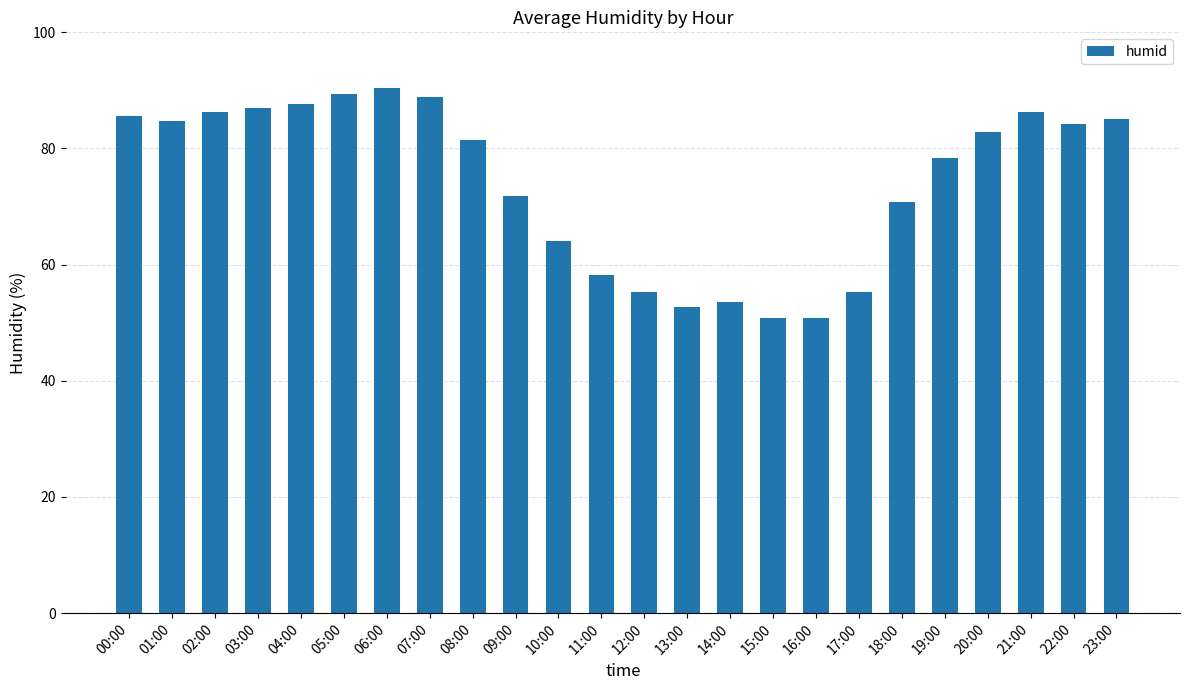

What is the sum of the values at 14:00 and 10:00?

117.7